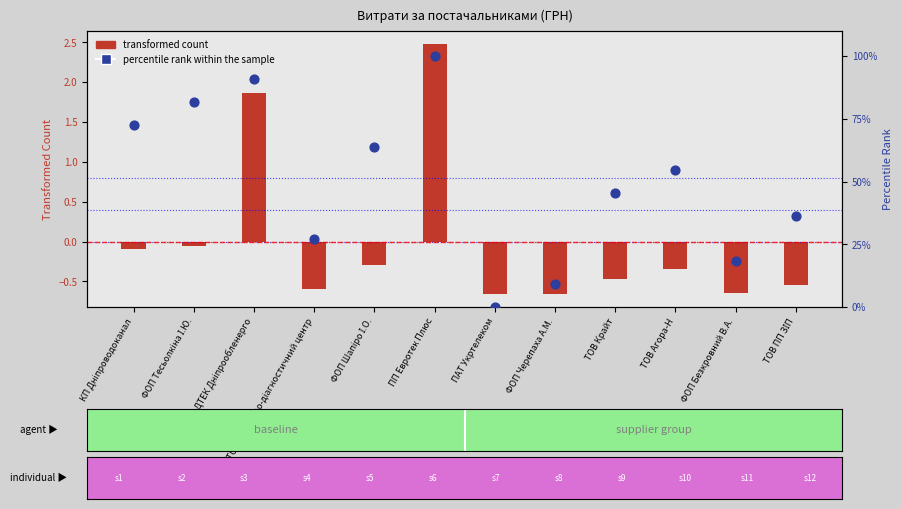

Is the value of transformed count at ФОП Безкровний В.А. greater than the value of percentile rank within the sample at ТОВ ПП ЗІП?

No